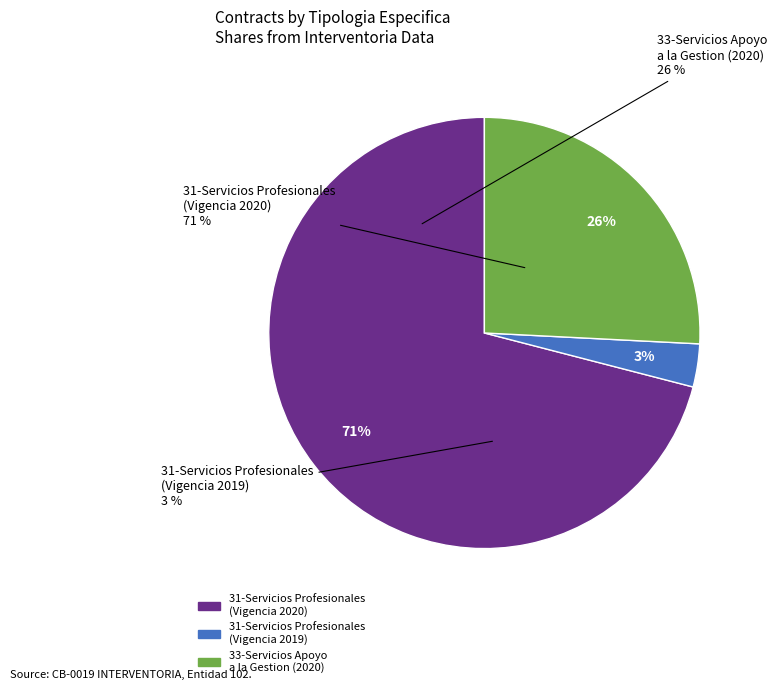

Is it true that FILA_19 is 1% of the pie?

False